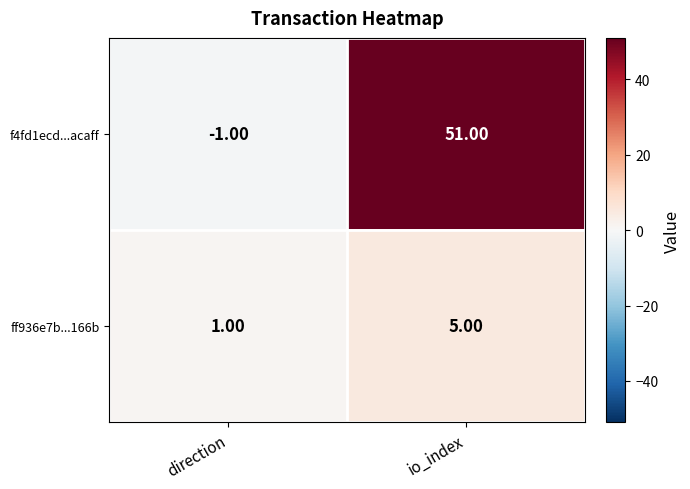

Rank the series by their maximum value, from highest to lowest.

f4fd1ecd...acaff, ff936e7b...166b